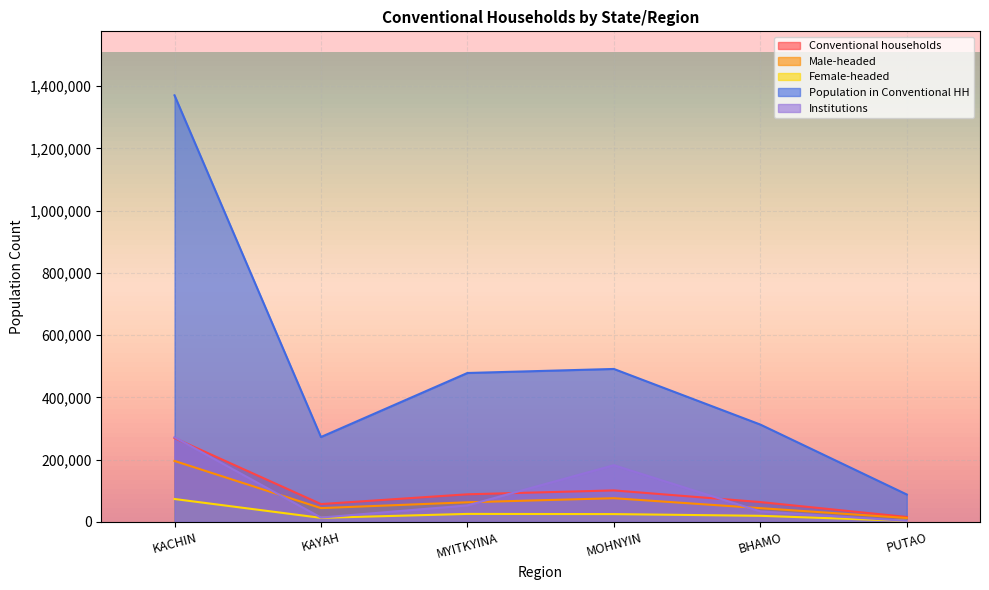

At which category does Institutions reach its first local peak?

MOHNYIN